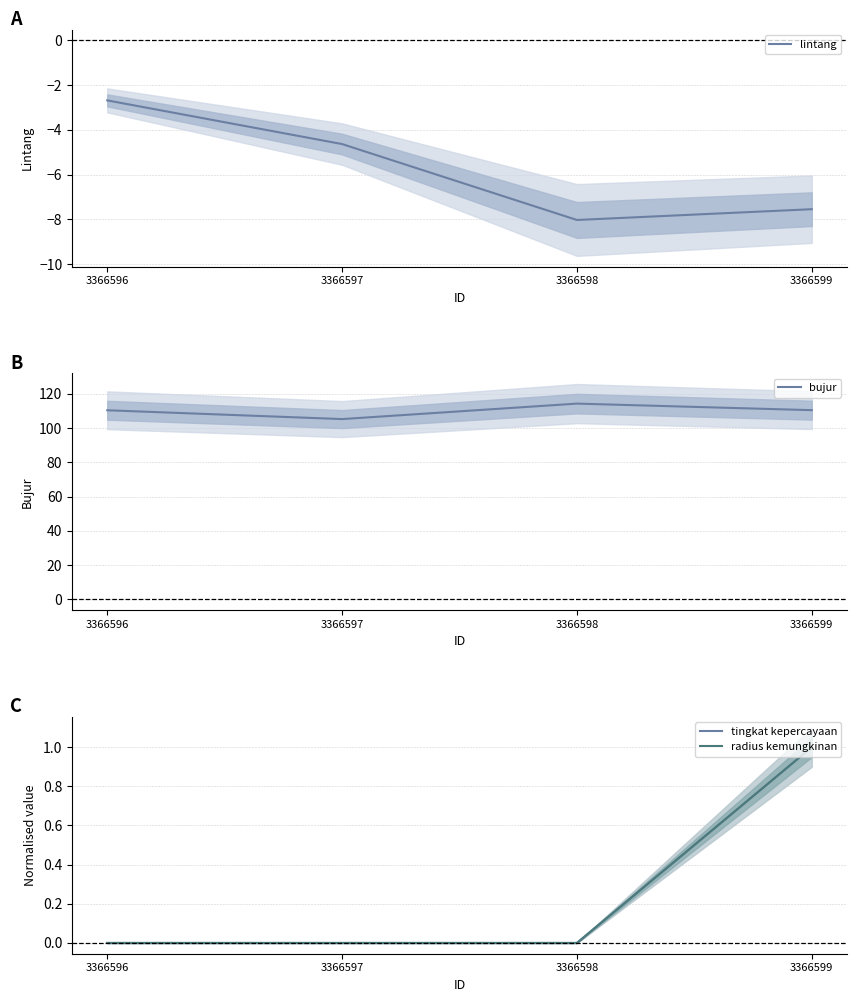

What is the total value across all series at 3366598?

106.2